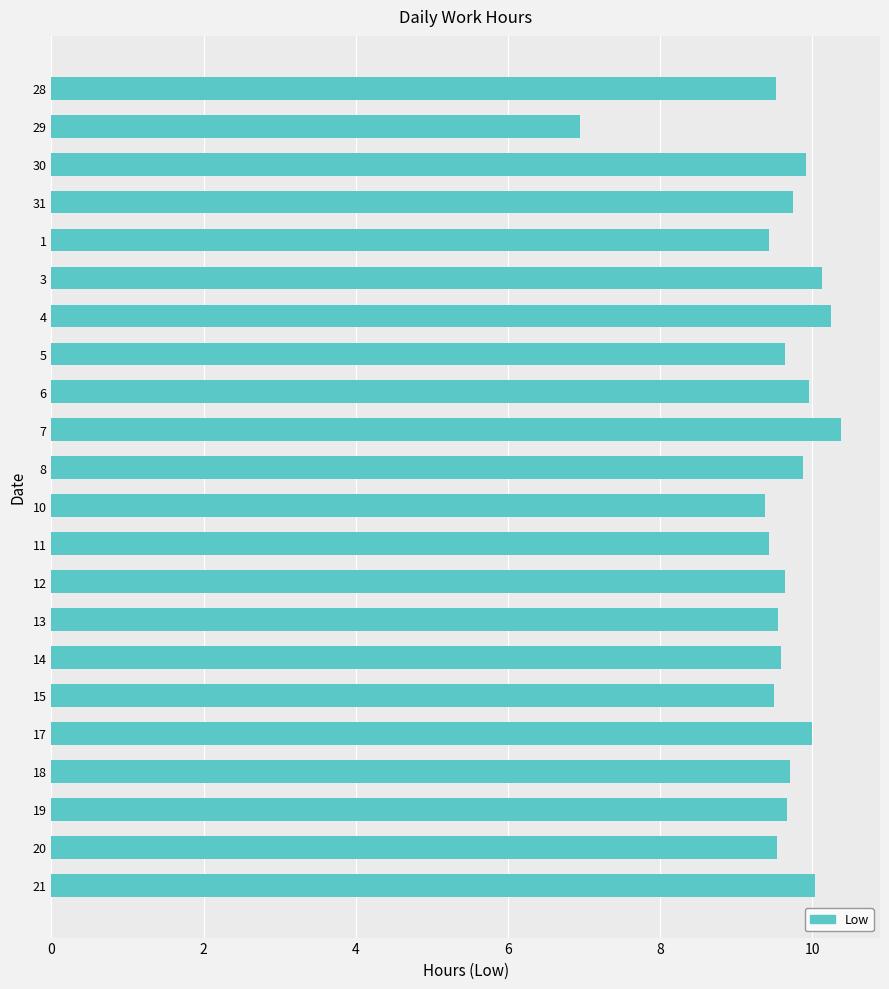

Where is the data nearest to the value 8?

29